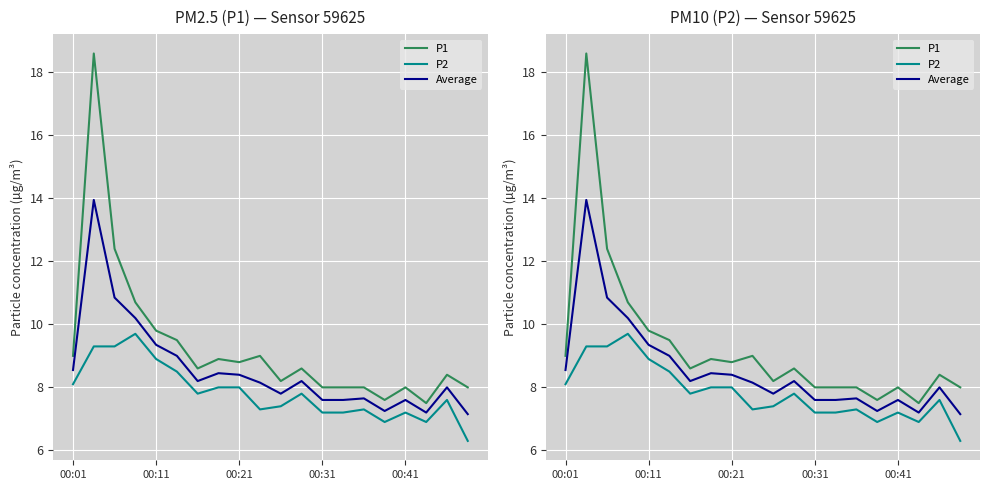

What is the lowest value of the P1 series?

7.5